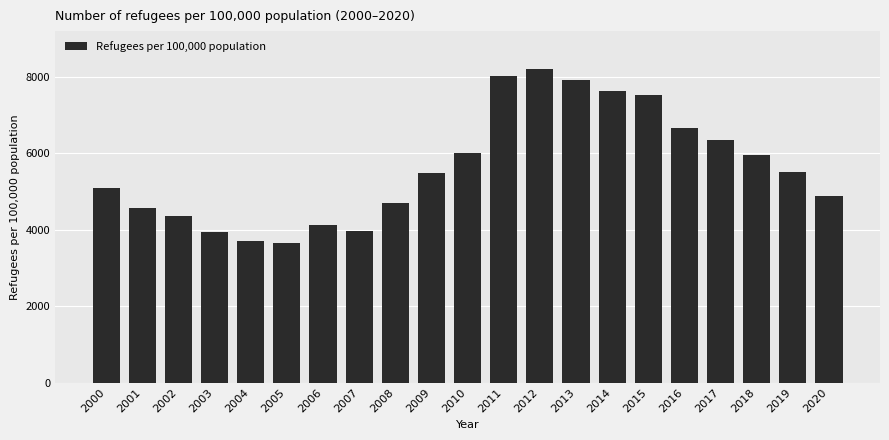

What is the difference between the maximum and minimum values?

4557.9